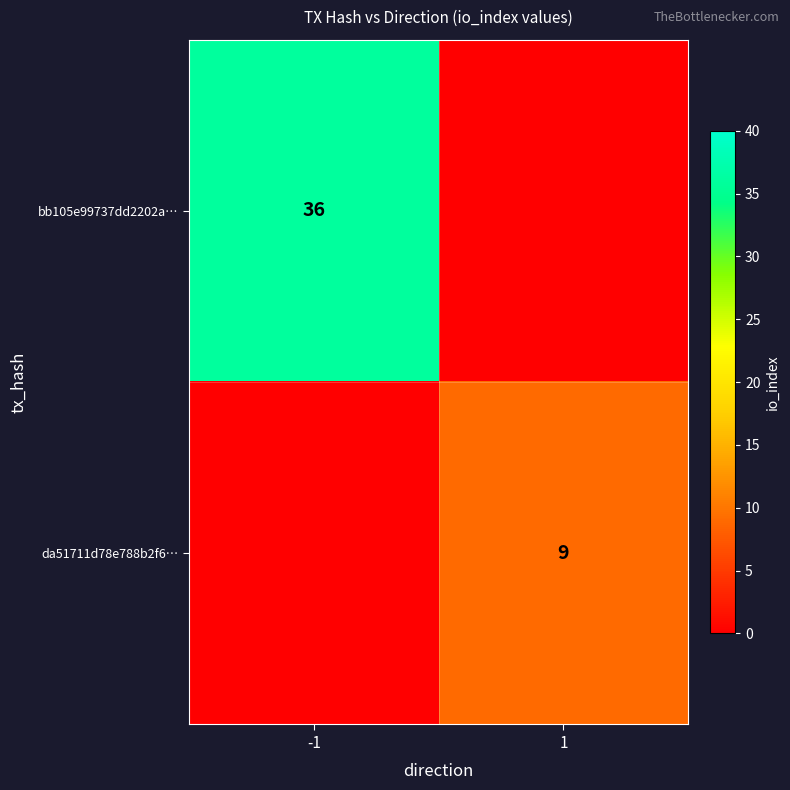

The bb105e99737dd2202a… series shows 57 at -1. True or false?

False